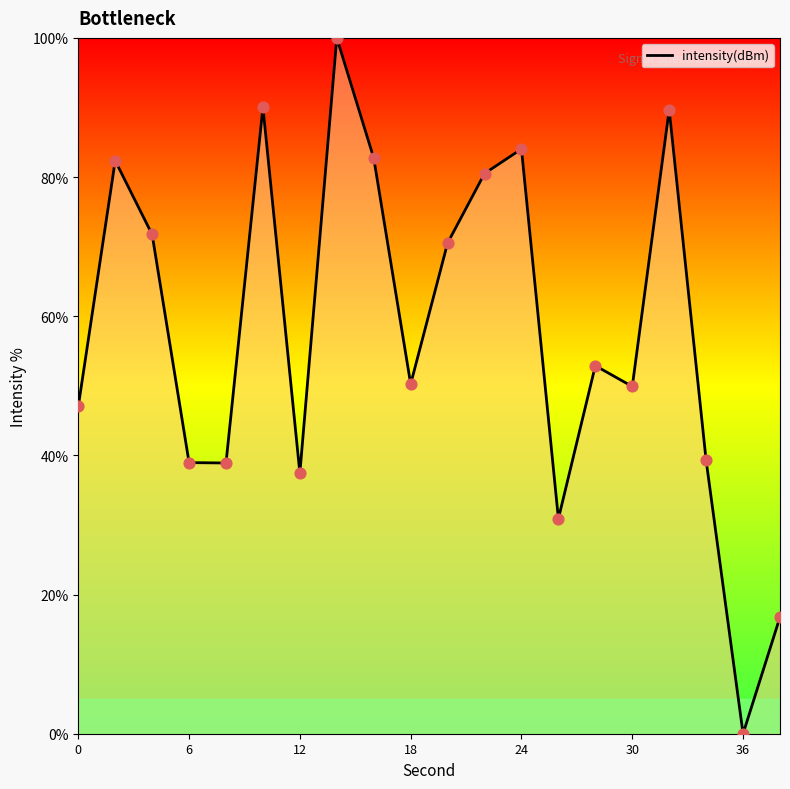

What is the greatest value displayed?

100.0